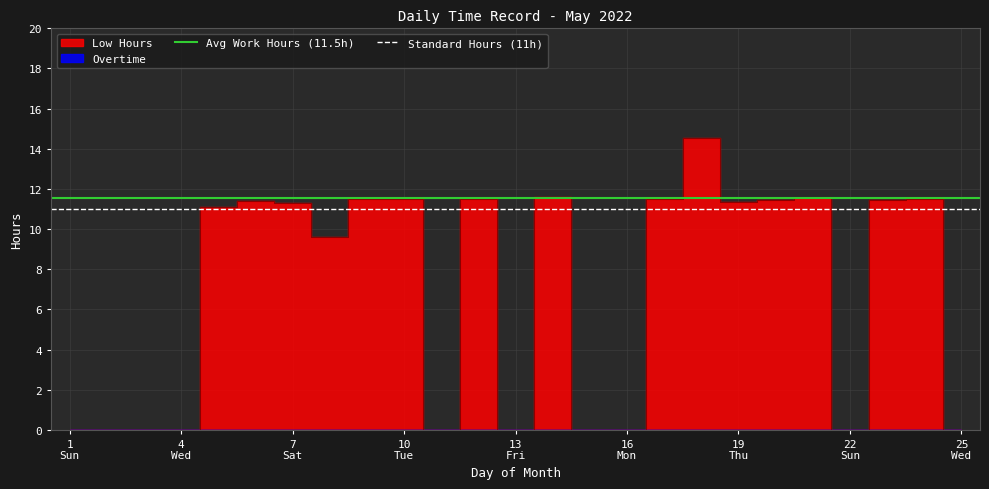

What is the difference between the highest and lowest values at 1
Sun?

0.5